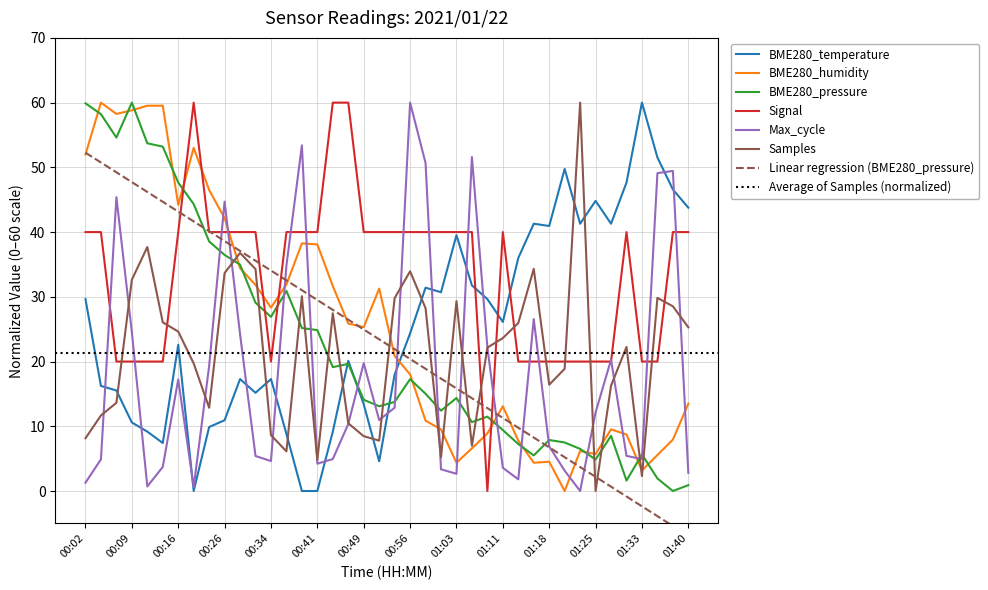

Where do Samples and BME280_pressure first cross each other?

00:26 and 00:29